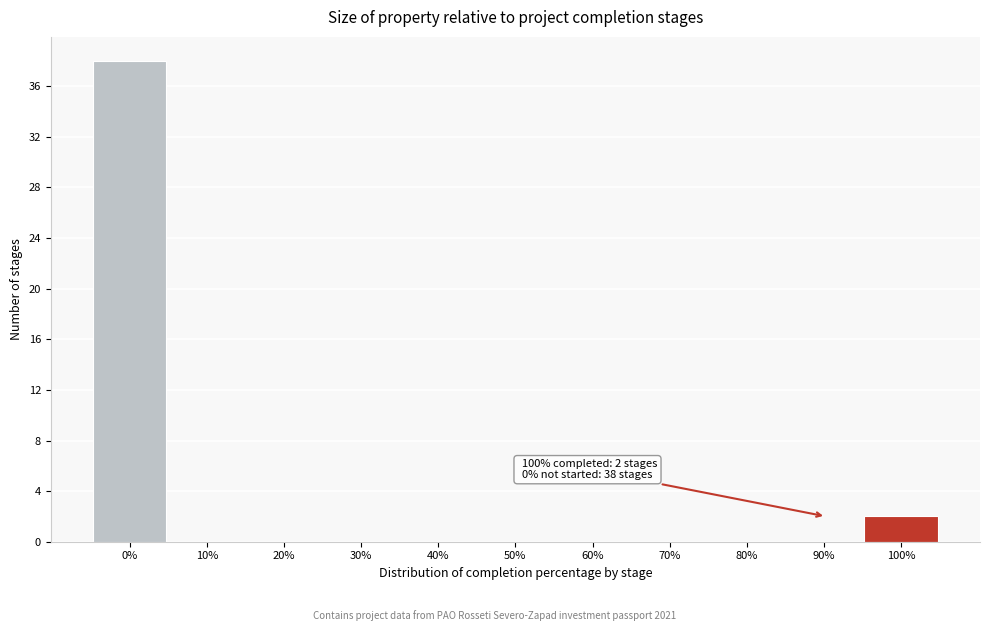

Reading right to left, extract all data points from this chart.

100%=2	90%=0	80%=0	70%=0	60%=0	50%=0	40%=0	30%=0	20%=0	10%=0	0%=38